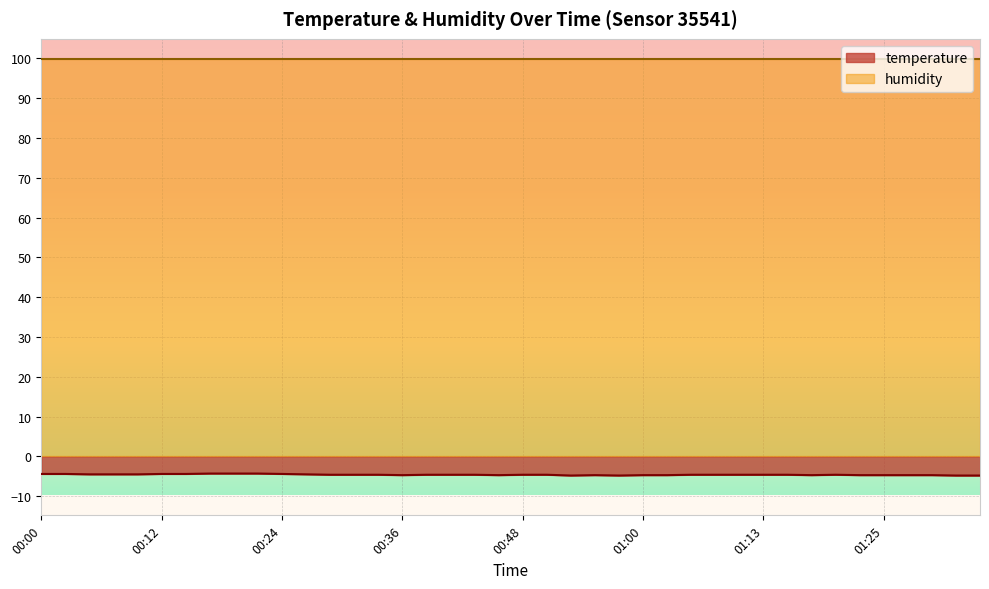

Where is the data nearest to the value -4?

00:17